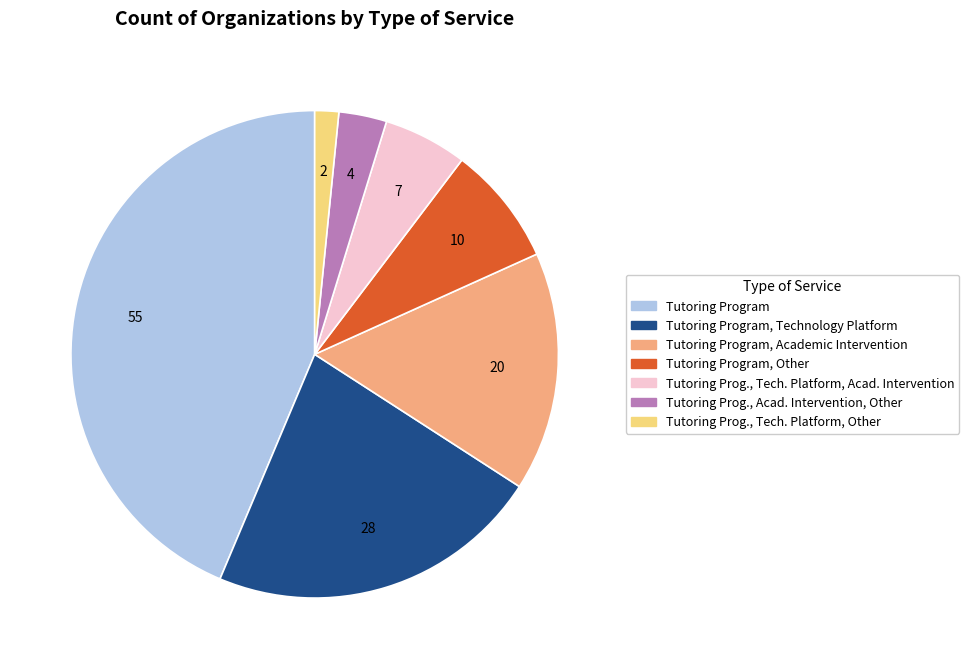

Is there any slice that represents more than half of the pie?

No